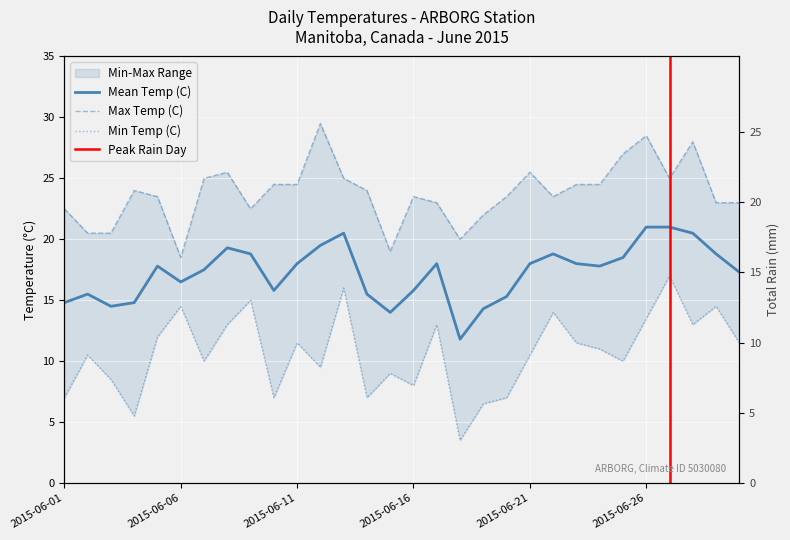

What is the average value of the Min Temp (C) series?

10.7